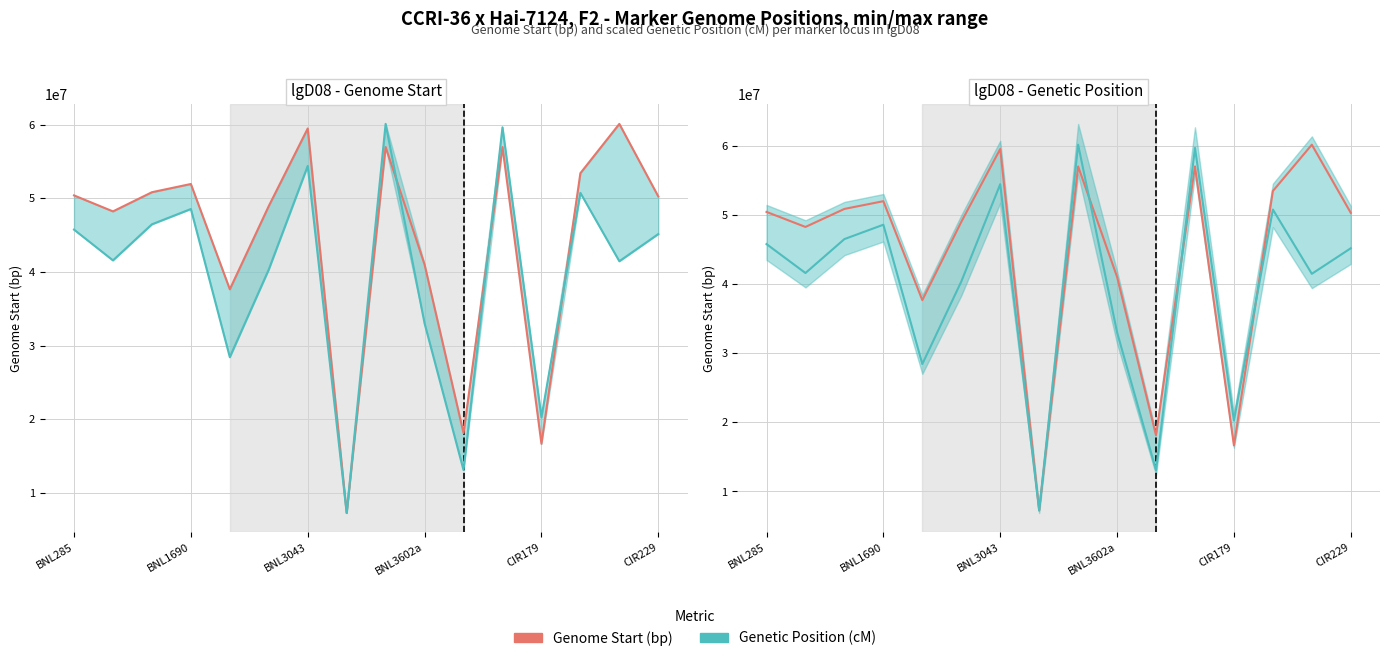

The value of Genome Start (bp) at 11 is 18842208.7. True or false?

False